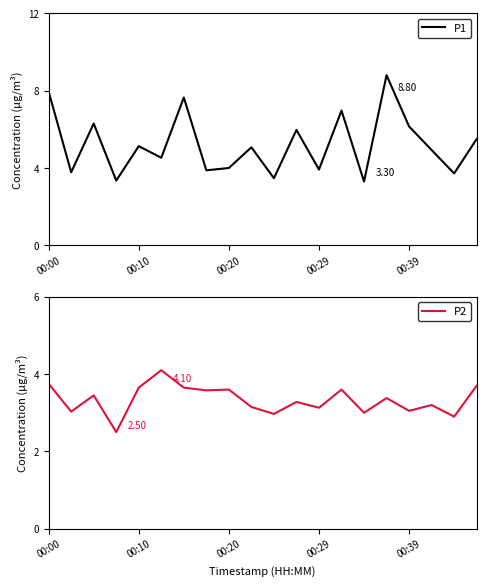

Is it true that P2 equals 3.1 at 00:29?

True